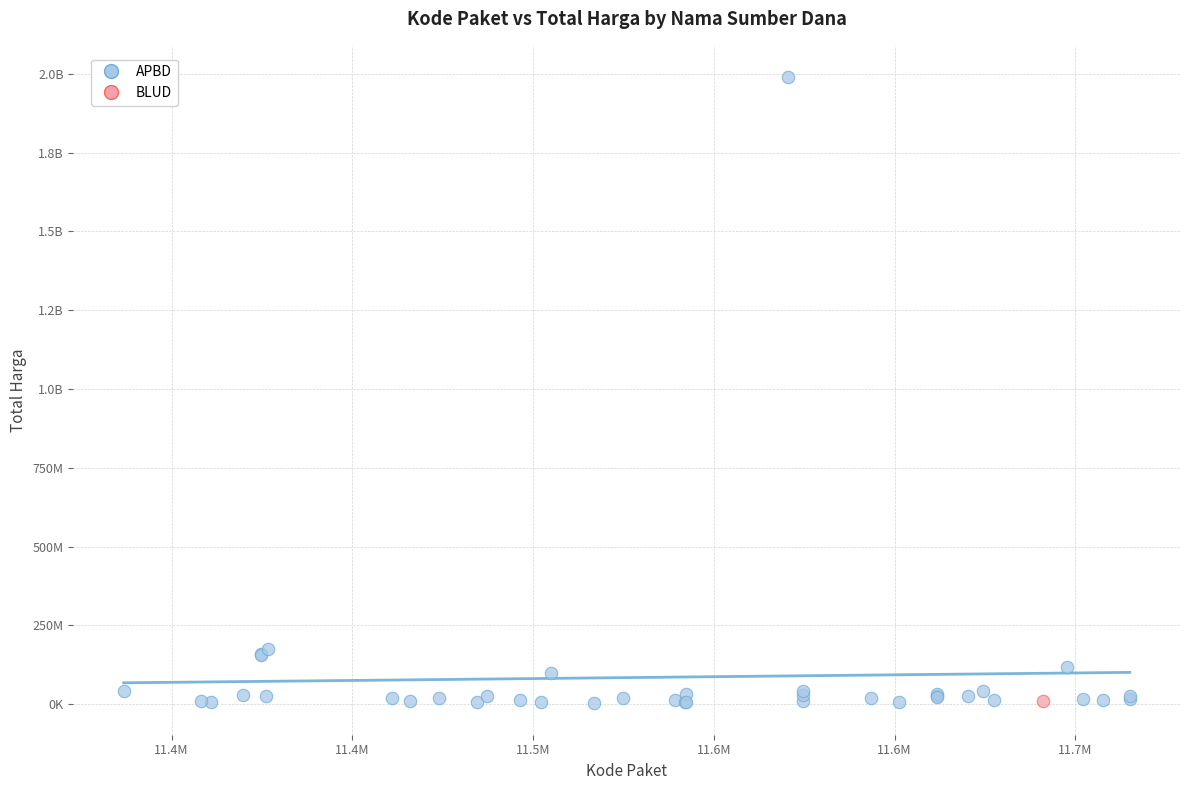

What are all the series names shown in the legend?

APBD, BLUD